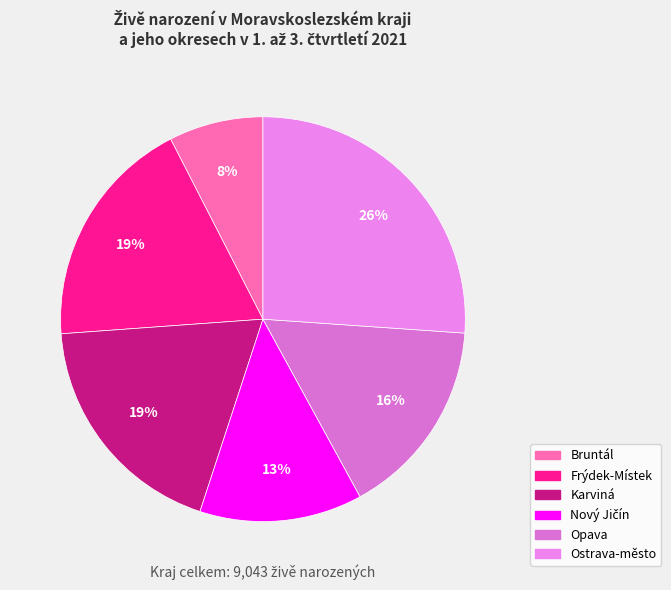

Approximately how many times larger is the value at Frýdek-Místek compared to Nový Jičín?

1.4